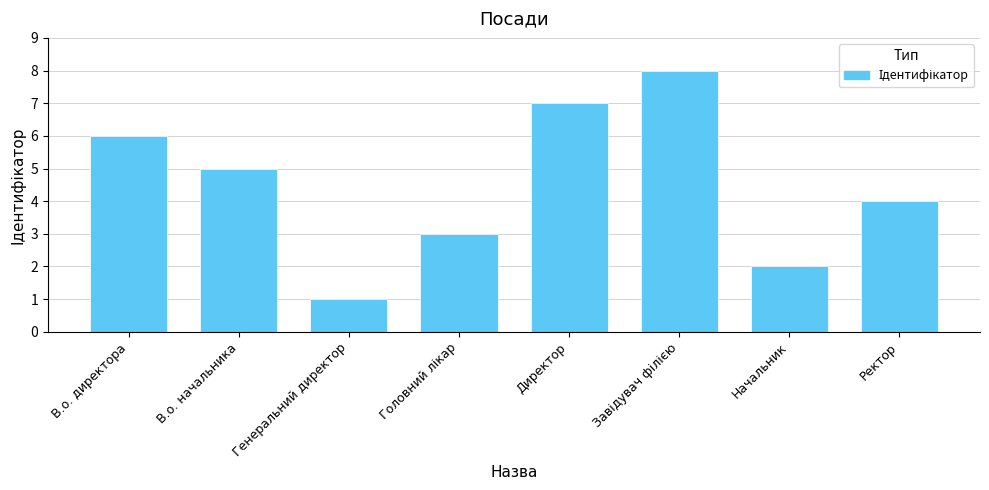

What is the greatest value displayed?

8